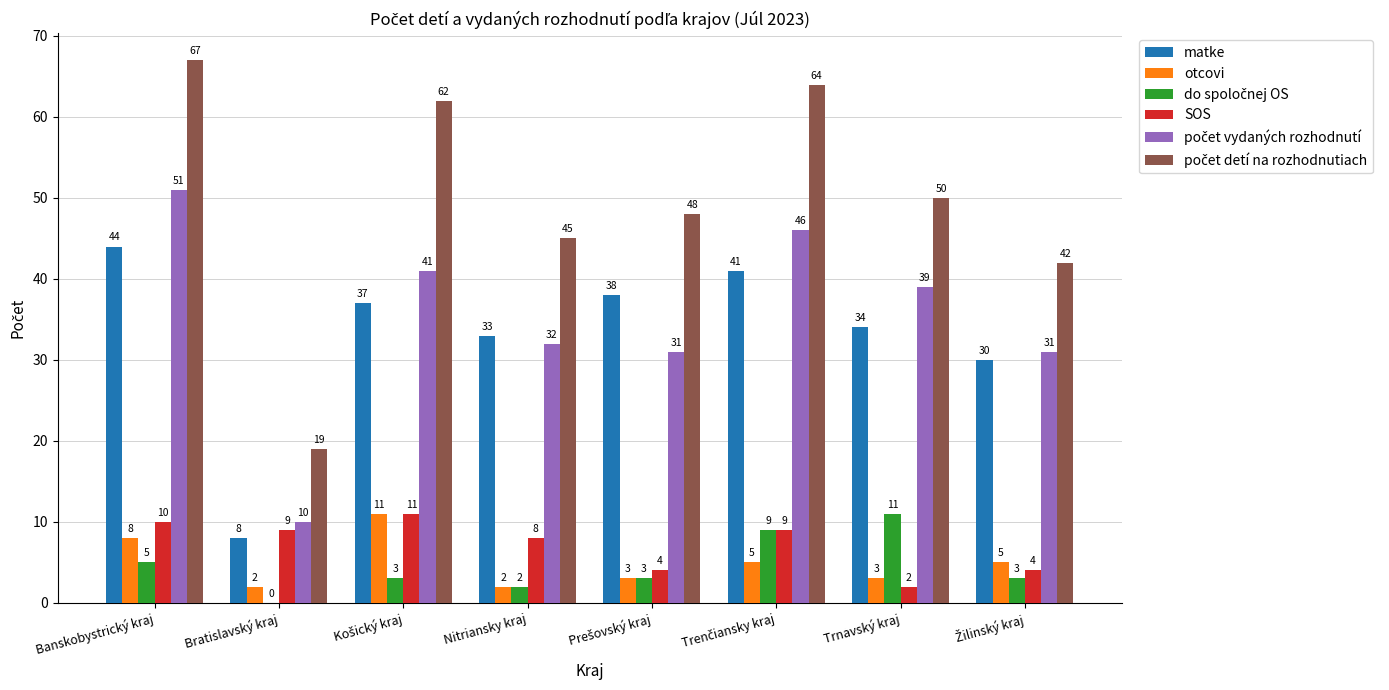

At which label does otcovi first exceed 5?

Banskobystrický kraj